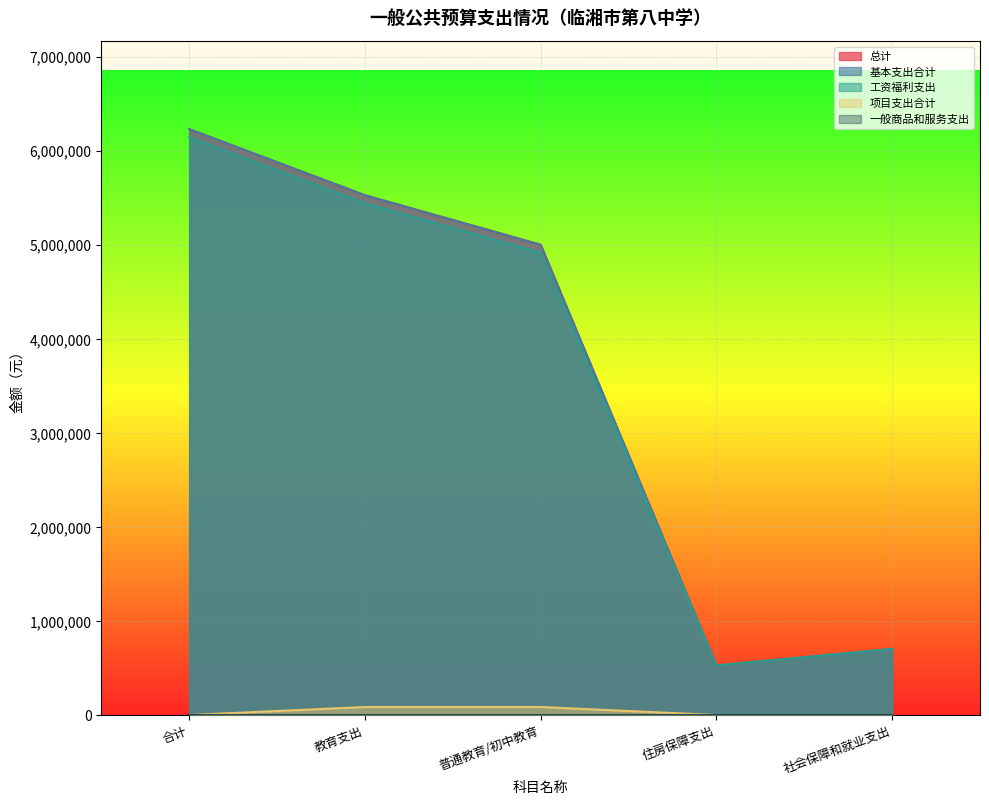

Is it true that 基本支出合计 equals 8484770.5 at 普通教育/初中教育?

False